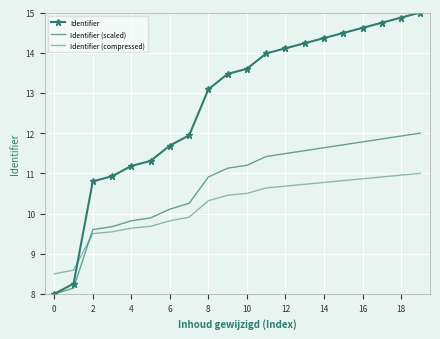

What is the average value of the Identifier (compressed) series?

10.2